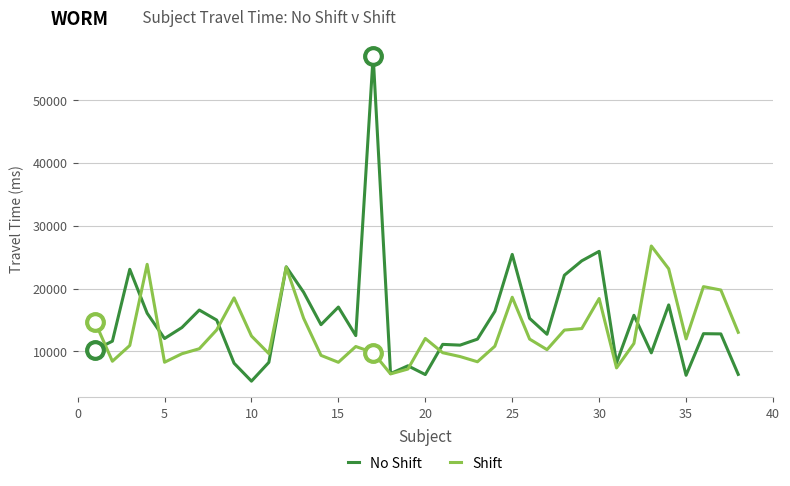

What is the minimum value shown in the chart?

5234